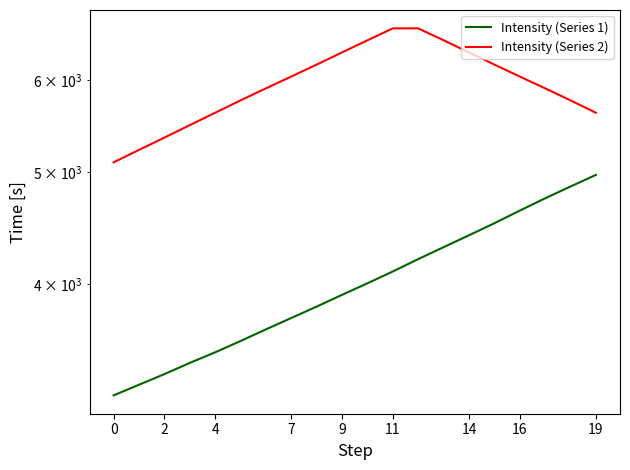

Which series has the largest total across all categories?

Intensity (Series 2)